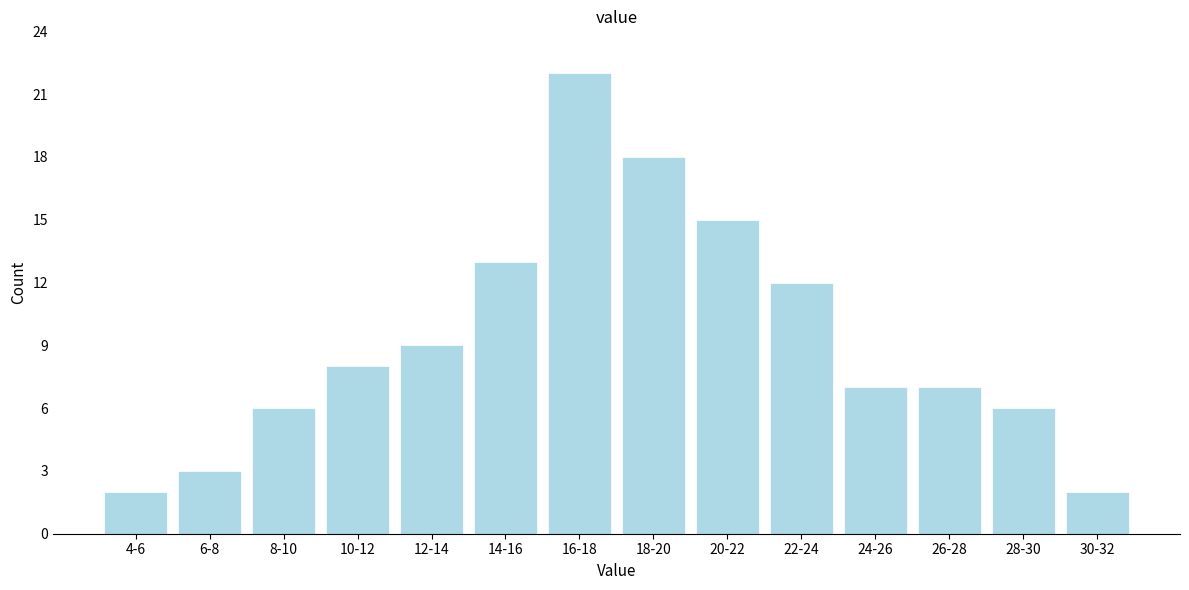

Reading left to right, list all the values displayed in this chart.

4-6=2	6-8=3	8-10=6	10-12=8	12-14=9	14-16=13	16-18=22	18-20=18	20-22=15	22-24=12	24-26=7	26-28=7	28-30=6	30-32=2